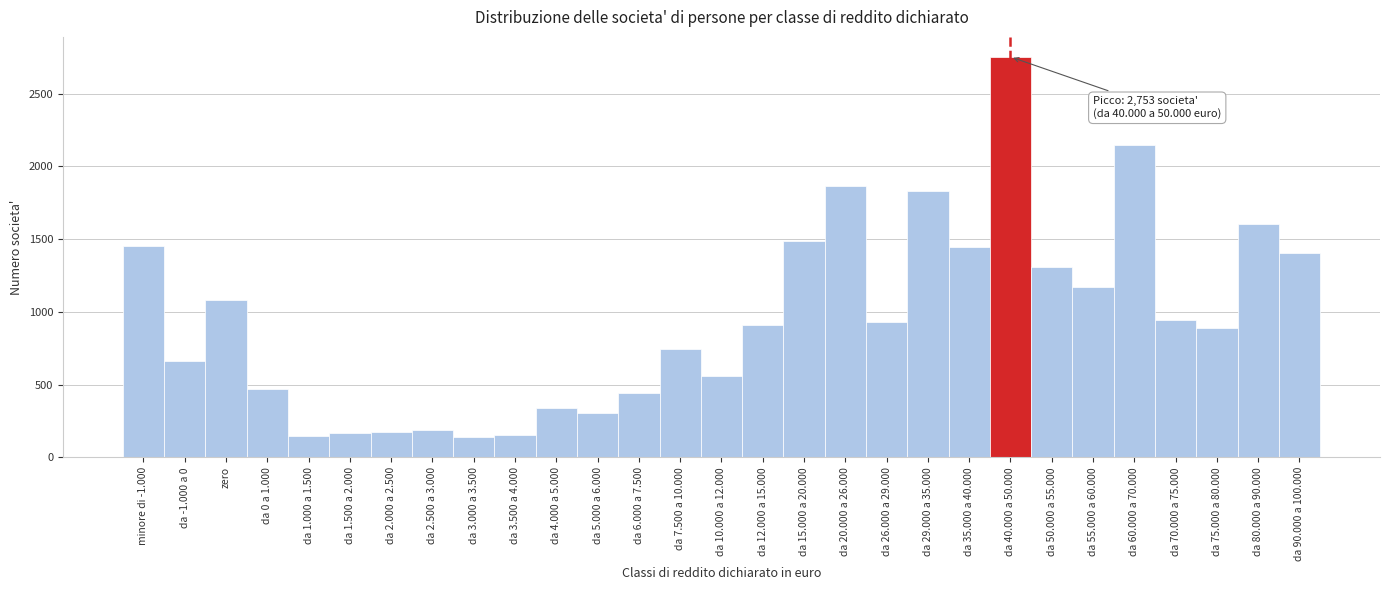

What is the sum of the values at da 90.000 a 100.000 and da 7.500 a 10.000?

2149